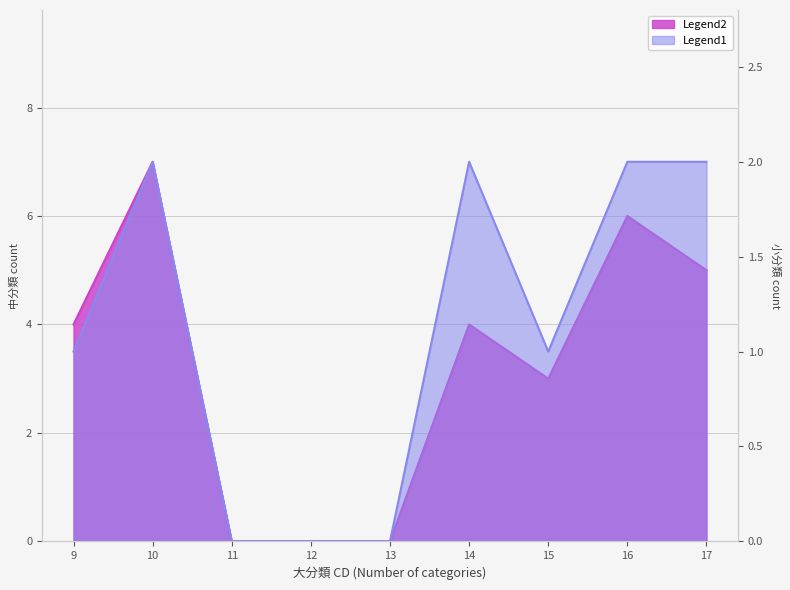

Which category has the lowest value in the Legend2 series?

11